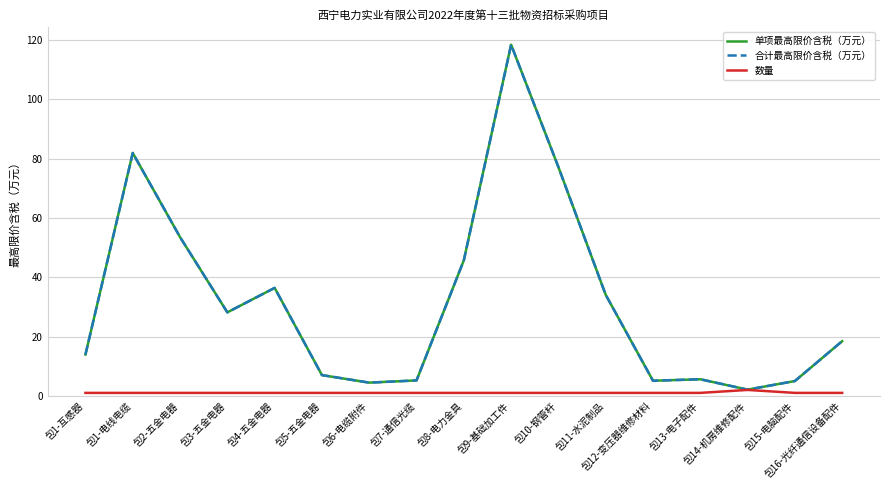

Where is 合计最高限价含税（万元） nearest to the value 60?

包2-五金电器